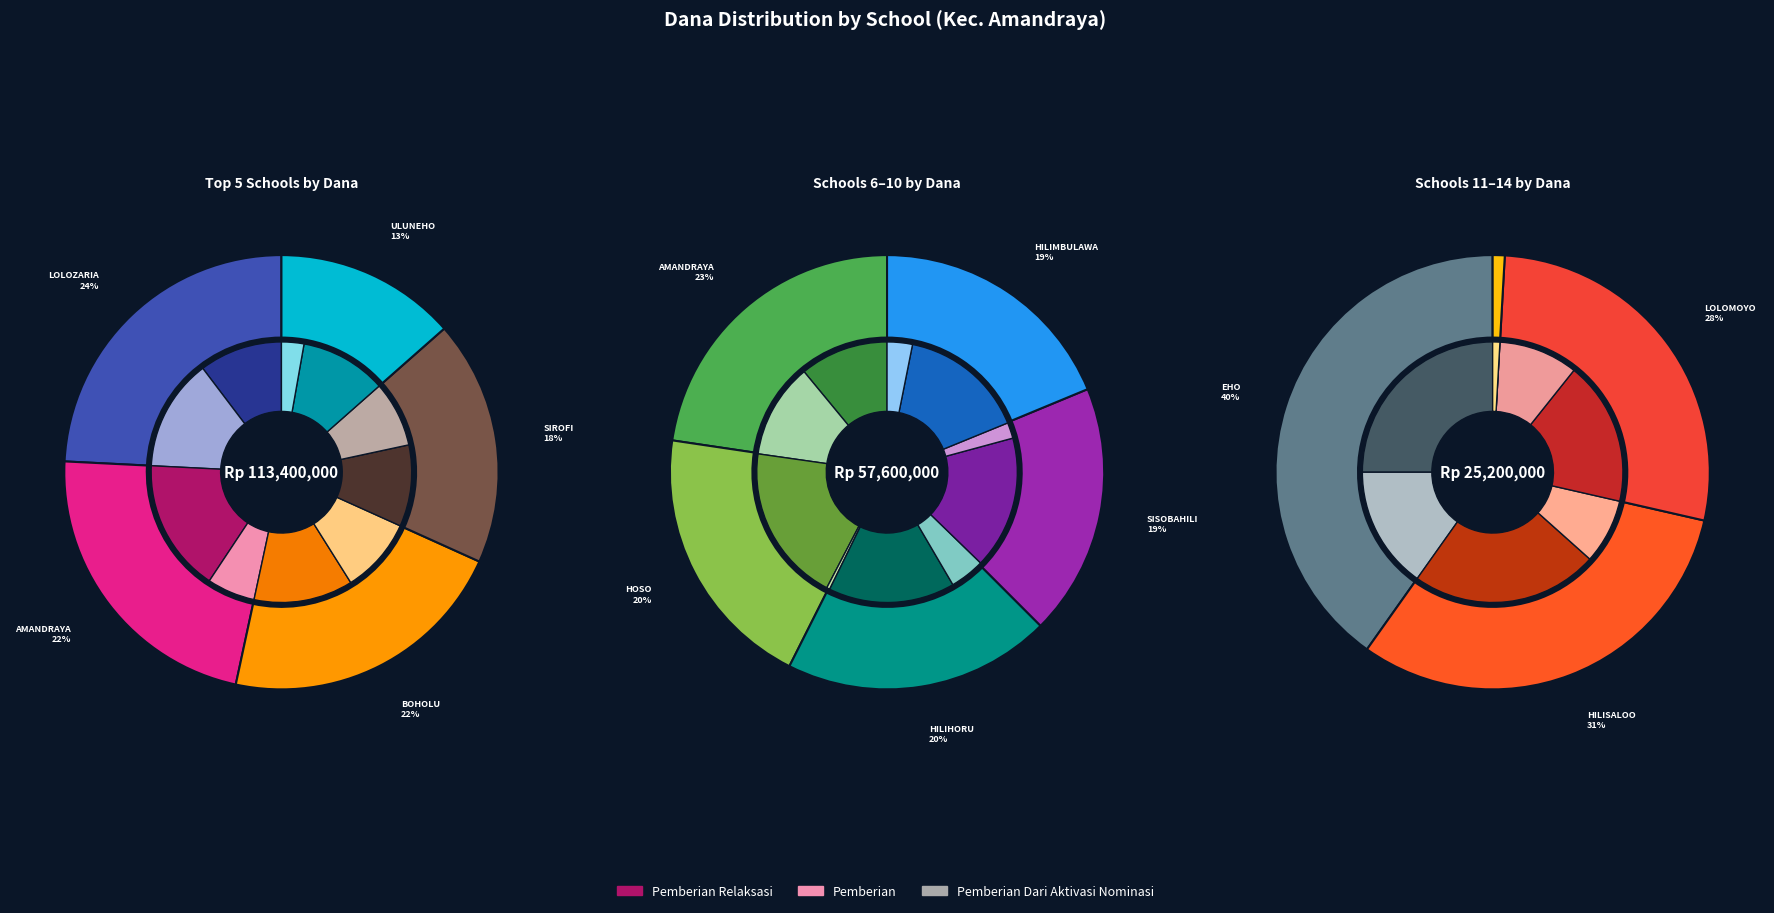

Is the sum of SD NEGERI 071114 AMANDRAYA and SD NEGERI 071115 ULUNEHO greater than half?

No